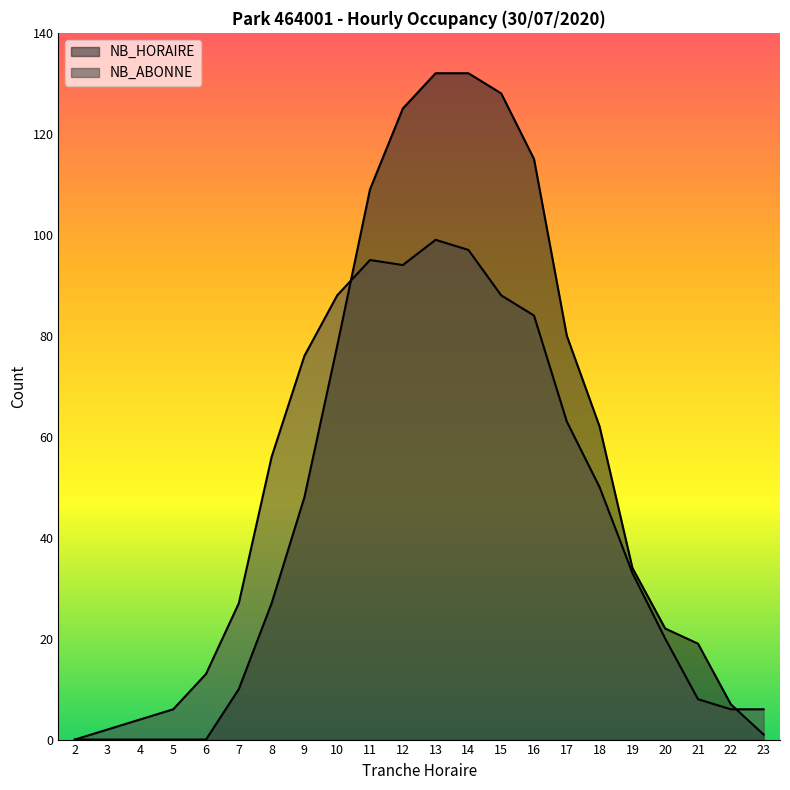

Where does the NB_ABONNE series first go above 50?

8